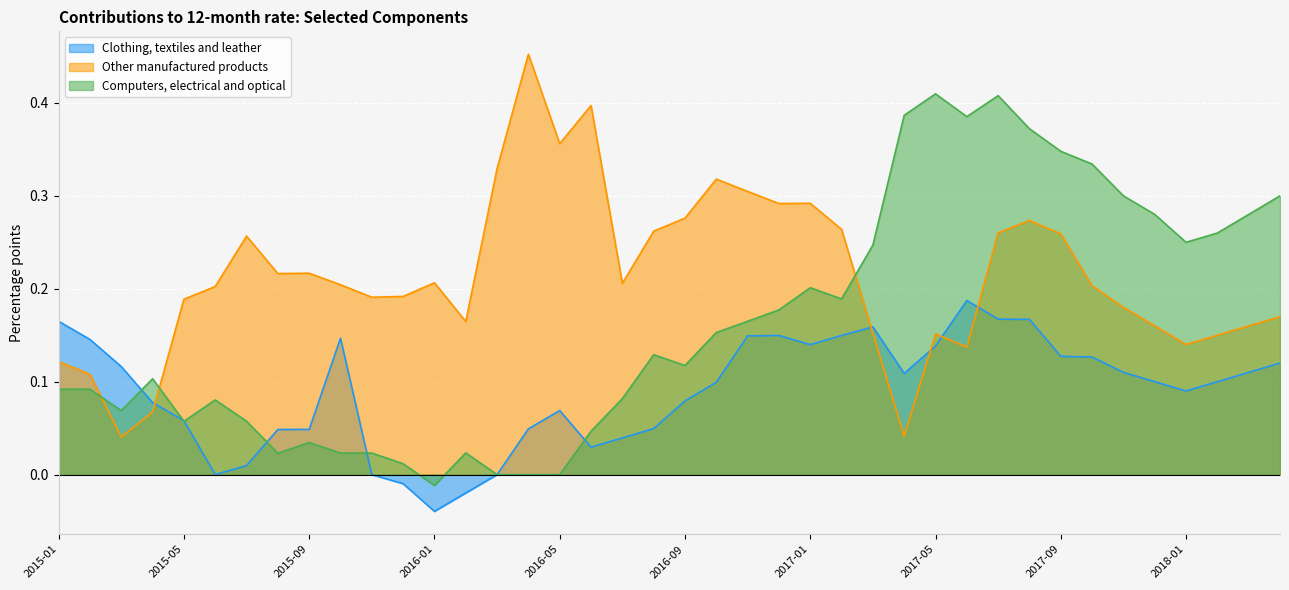

How many lines are shown in the chart?

3